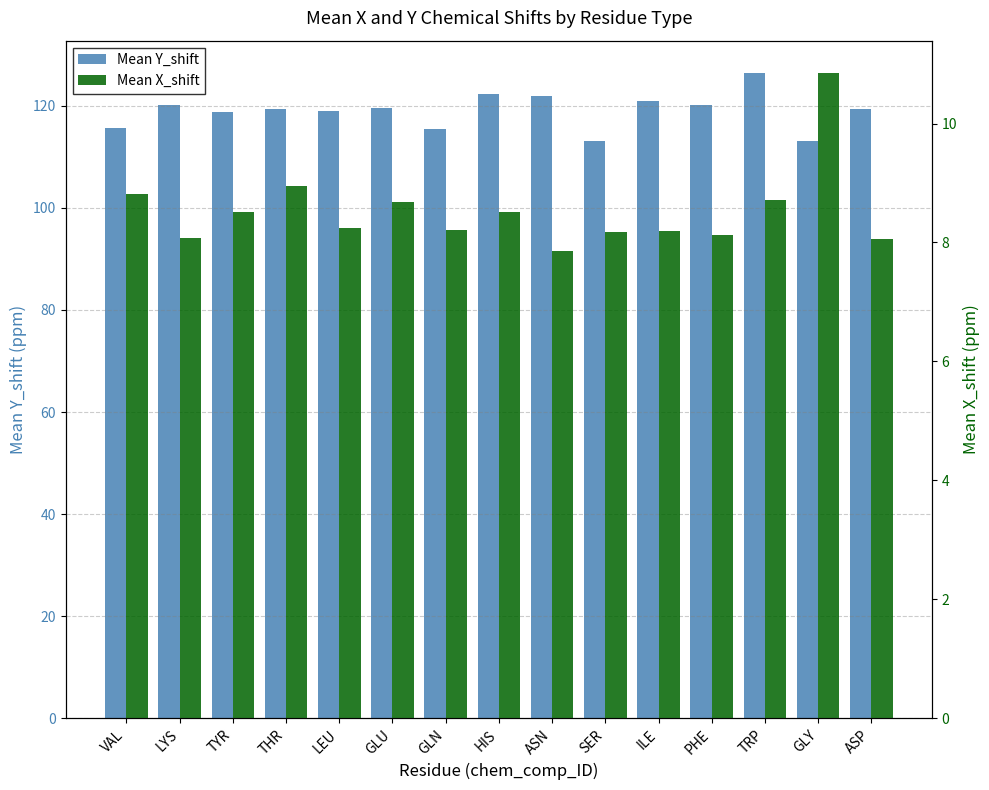

Read the Mean Y_shift value at ILE.

121.0